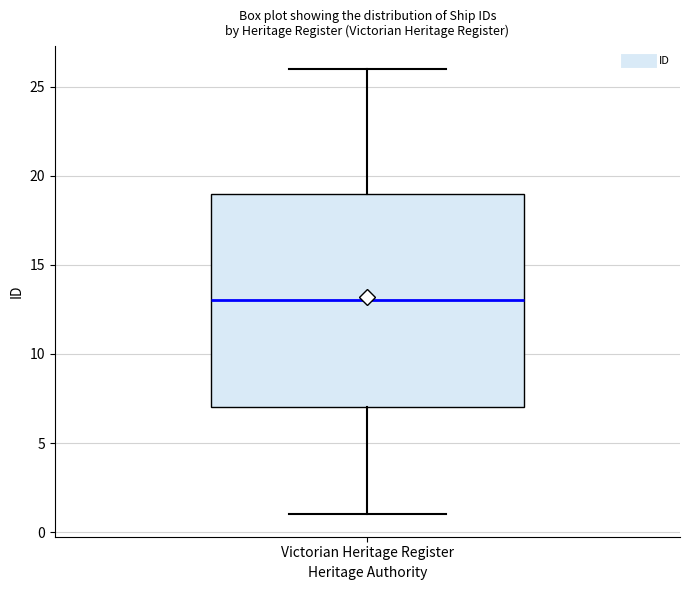

Where does the lower whisker of the box for Victorian Heritage Register end on the y-axis? The values are not printed on the chart, so give them approximately, as read against the axis.

1